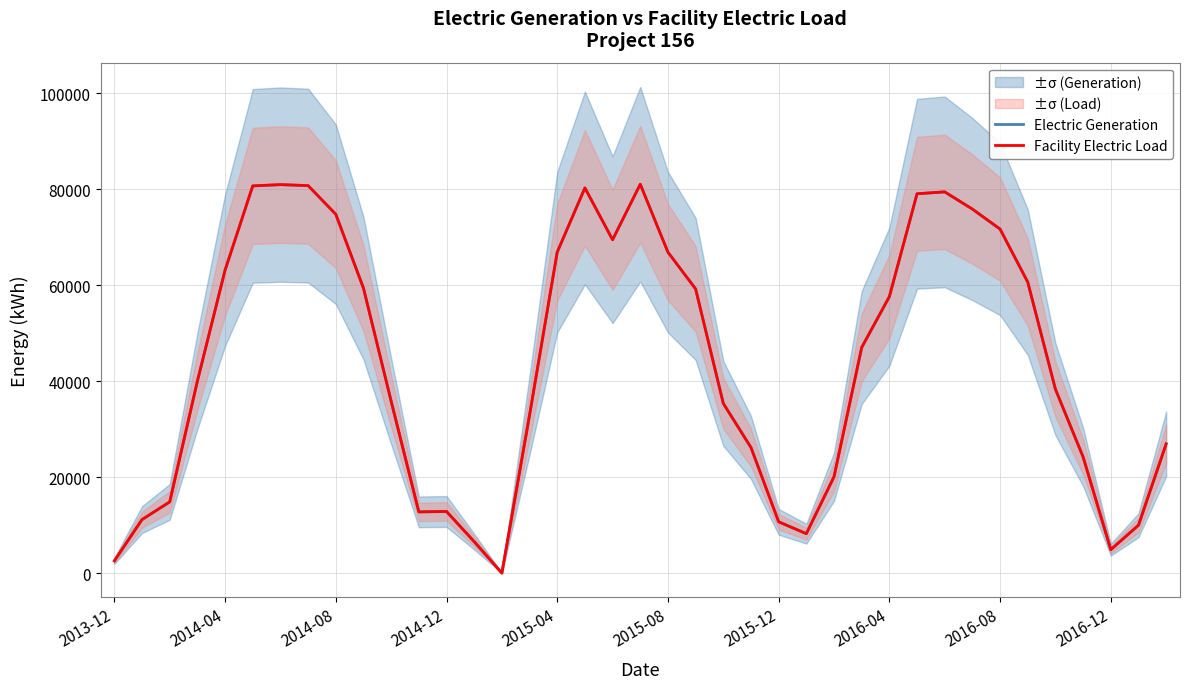

How many interior local peaks does the Facility Electric Load series have?

5